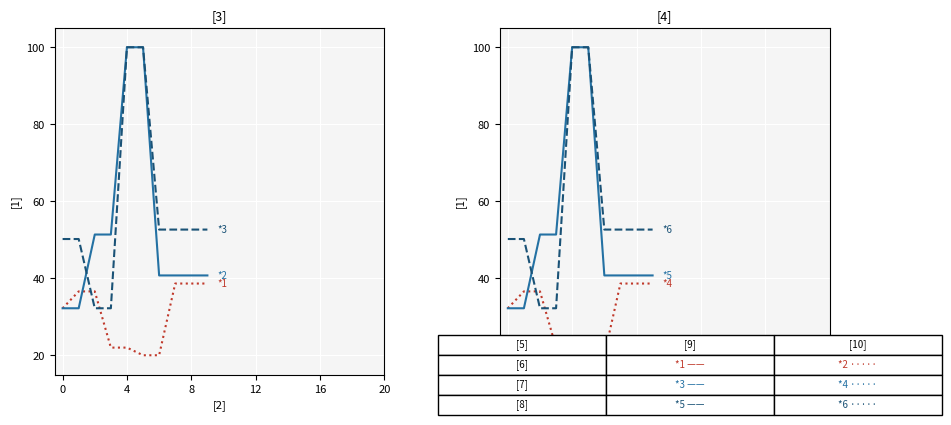

What is the greatest value displayed?

100.0